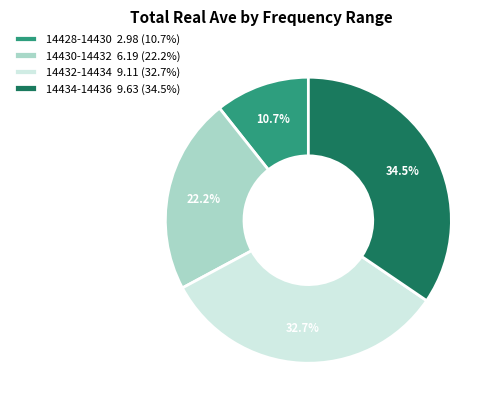

Between 14432-14434 and 14434-14436, which is larger?

14434-14436